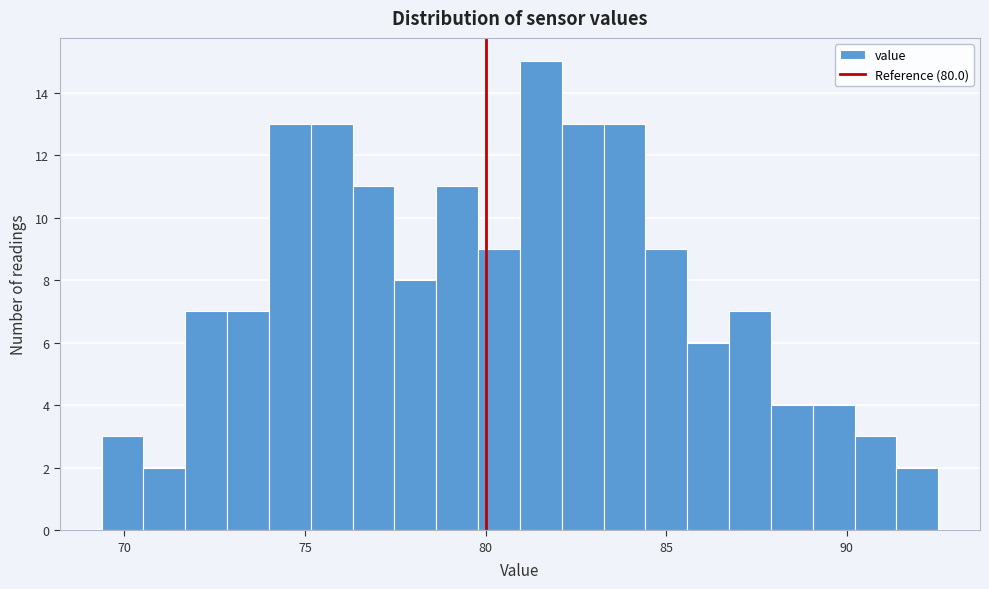

Read against the x-axis, roughly where is the centre of the tallest bar?

81.5